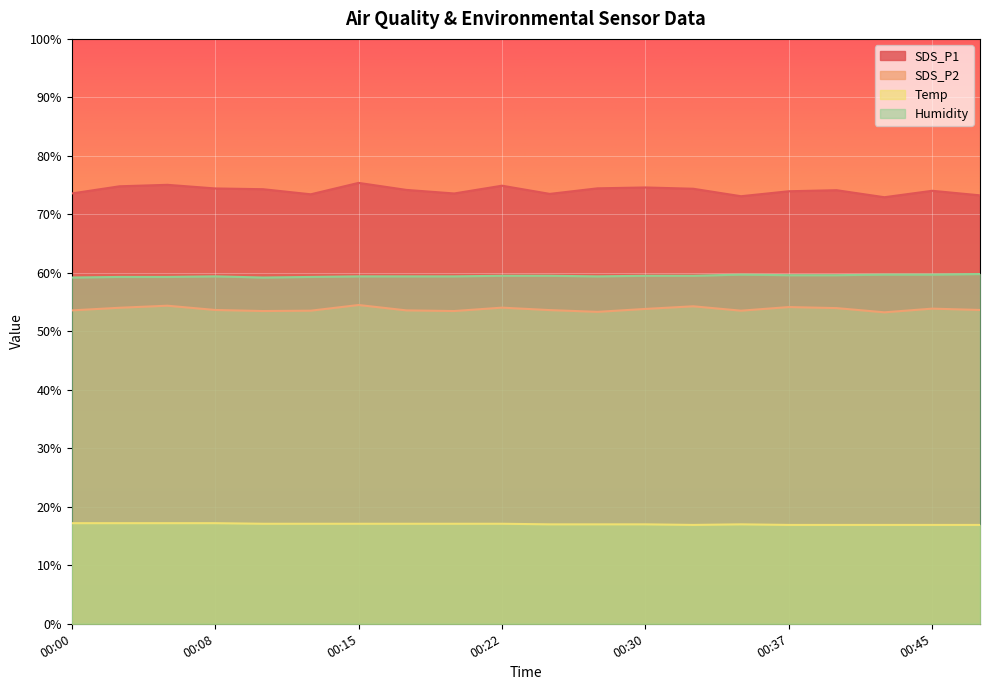

Reading right to left, list all the values displayed in this chart.

SDS_P1: 73.2	74.0	72.9	74.1	74.0	73.1	74.4	74.6	74.5	73.5	74.9	73.6	74.2	75.4	73.4	74.3	74.4	75.0	74.8	73.6
SDS_P2: 53.6	53.9	53.2	54.0	54.1	53.5	54.3	53.8	53.3	53.6	54.0	53.5	53.6	54.5	53.5	53.5	53.6	54.4	54.0	53.6
Temp: 16.9	16.9	16.9	16.9	16.9	17.0	16.9	17.0	17.0	17.0	17.1	17.1	17.1	17.1	17.1	17.1	17.2	17.2	17.2	17.2
Humidity: 59.8	59.7	59.7	59.6	59.6	59.7	59.5	59.5	59.4	59.5	59.5	59.4	59.4	59.4	59.3	59.2	59.4	59.3	59.3	59.2